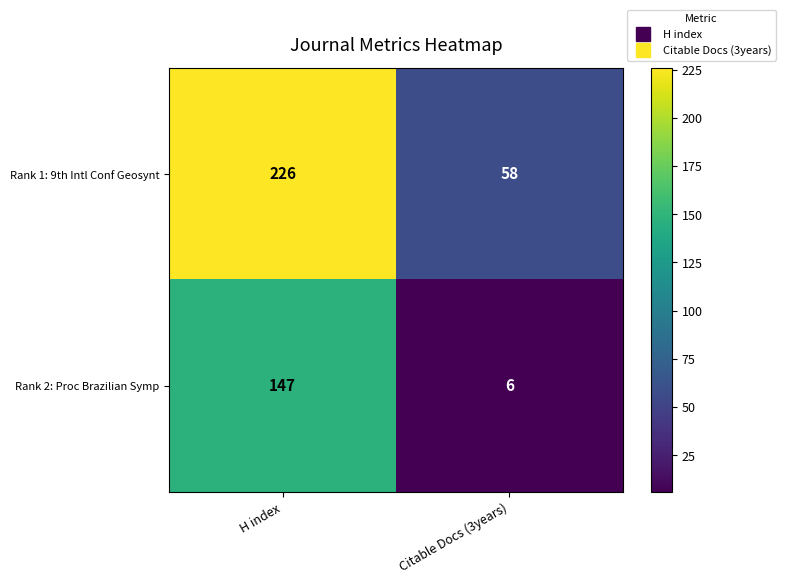

Which category has the highest value across all series?

H index